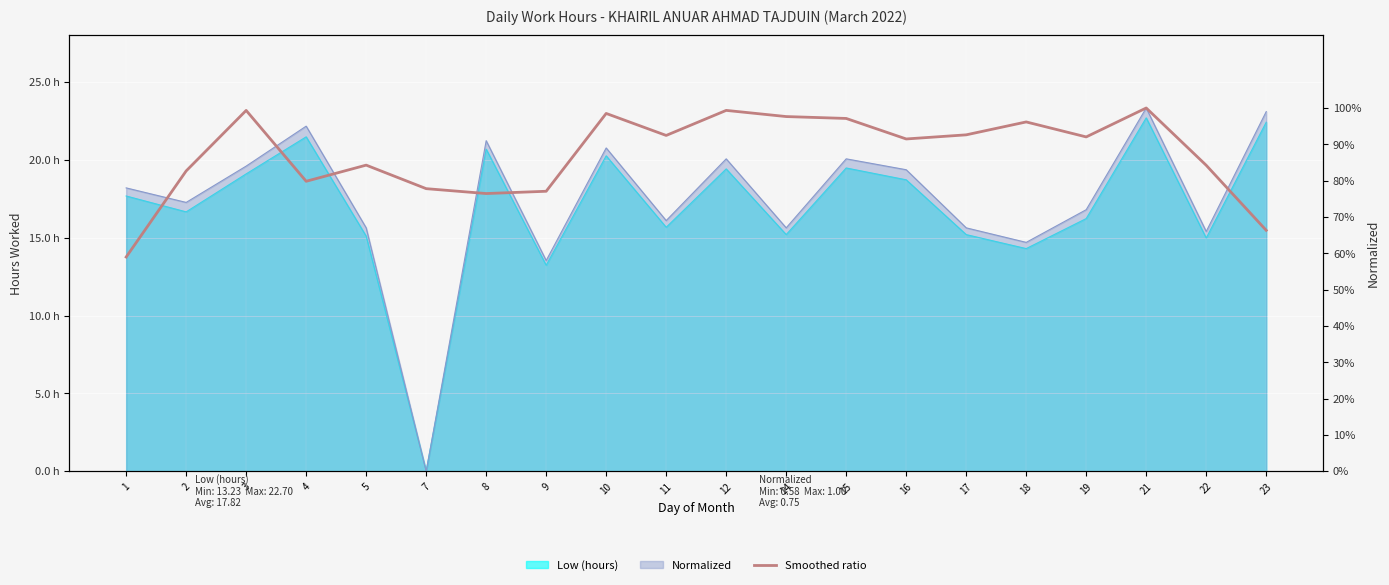

Is it true that the value at 5 is 0.3?

False